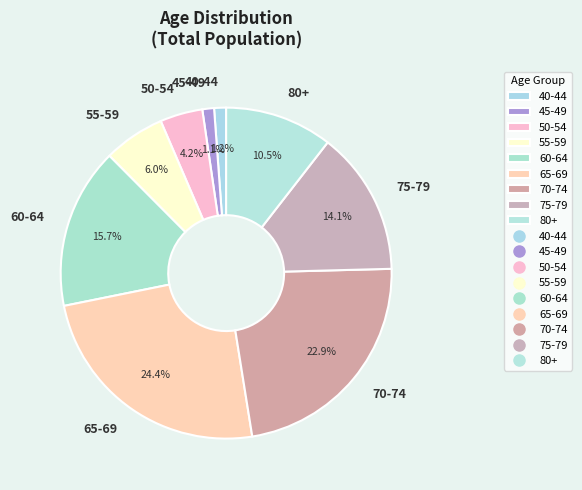

Between 60-64 and 40-44, which is larger?

60-64